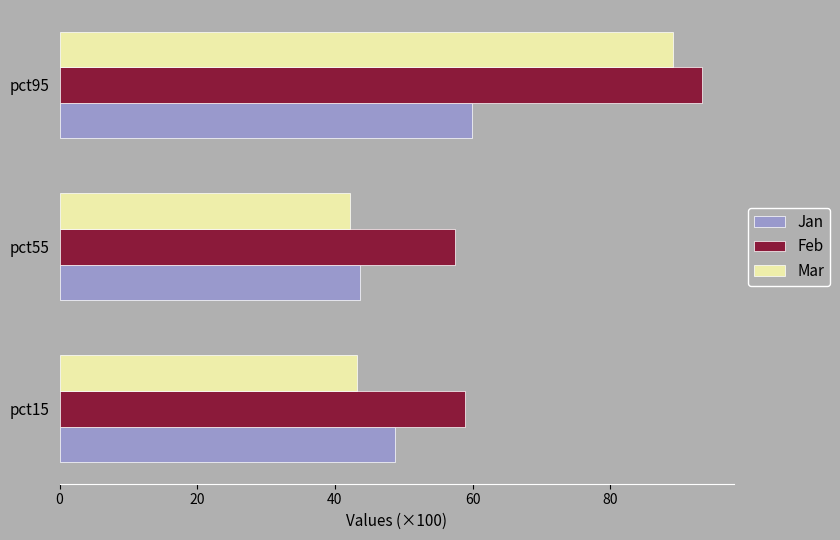

Count the number of categories in the chart.

3